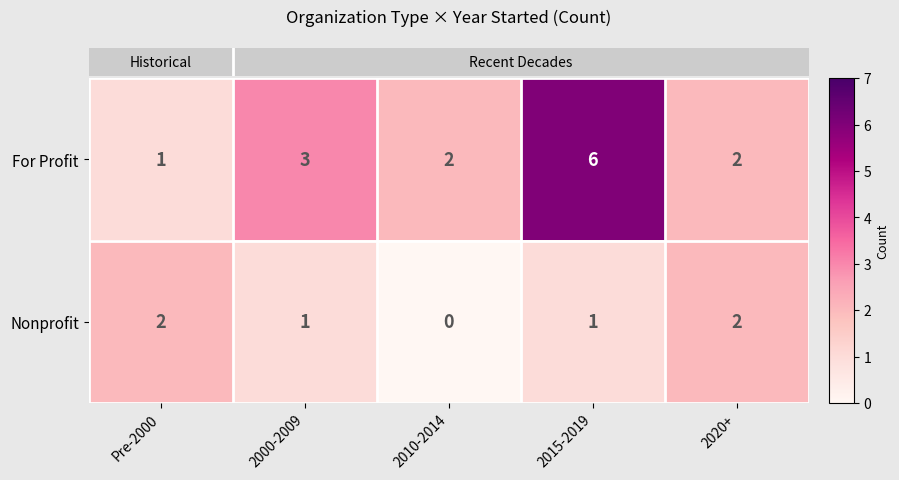

Which series has the largest total across all categories?

For Profit